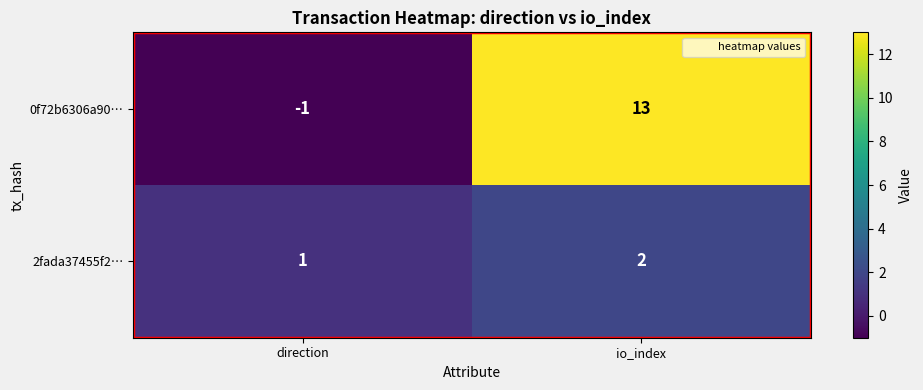

At io_index, list the series in order from largest to smallest.

0f72b6306a90…, 2fada37455f2…